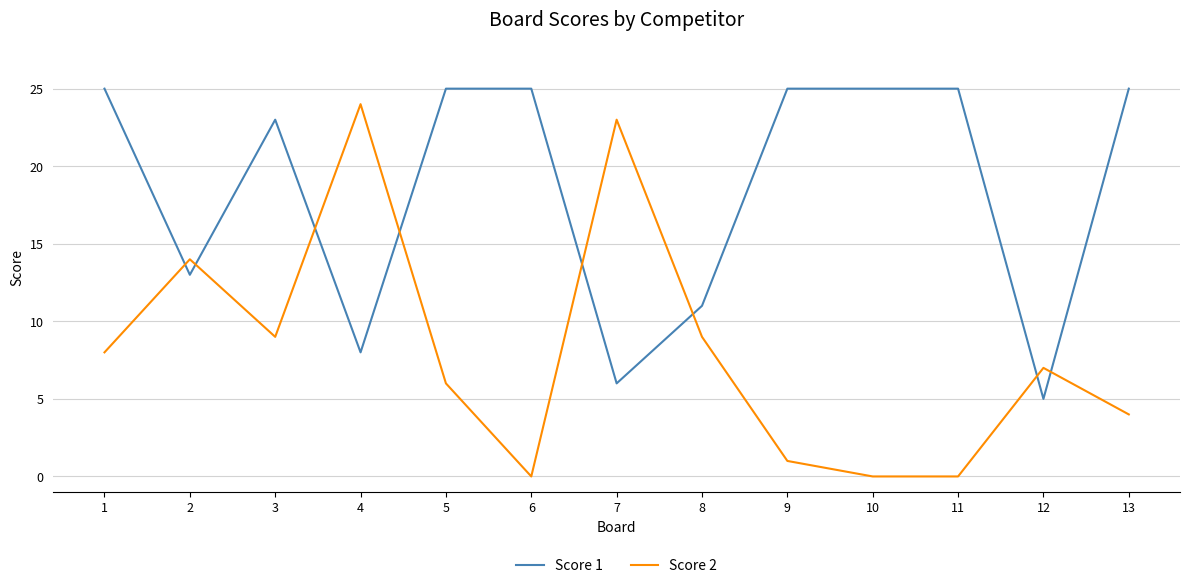

Which series changed the most between 5 and 8?

Score 1